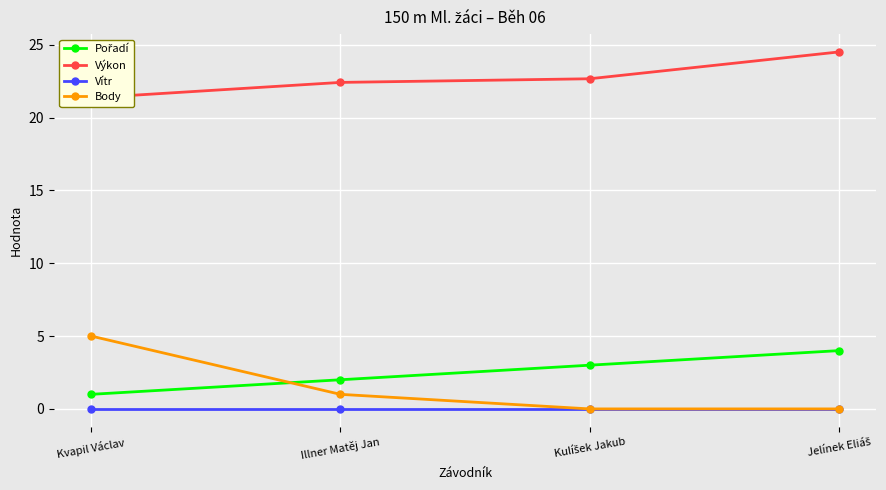

Where is Body nearest to the value 2?

Illner Matěj Jan